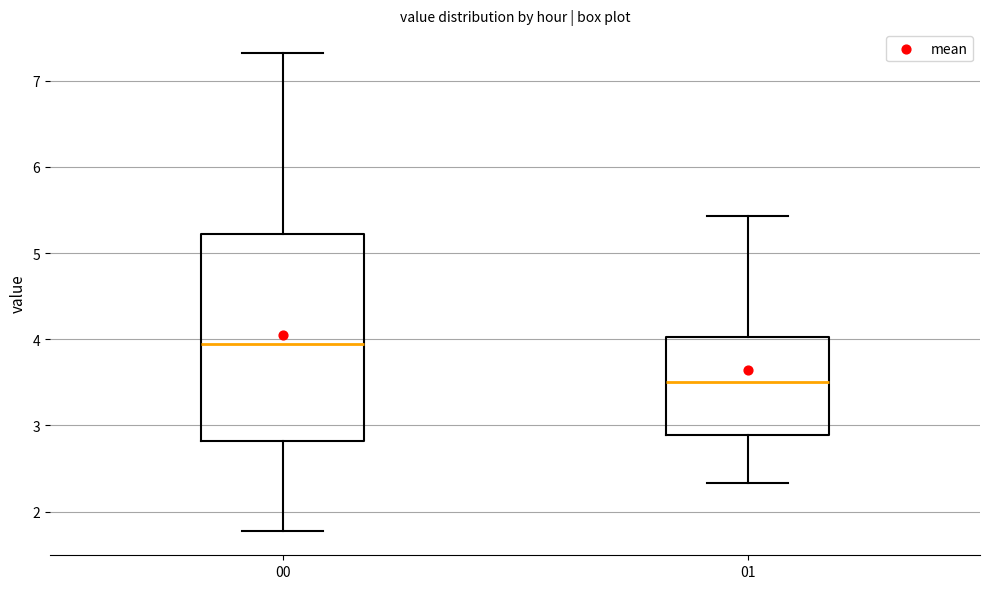

Where does the lower whisker of the box at x = 01 end on the y-axis? The values are not printed on the chart, so give them approximately, as read against the axis.

2.3